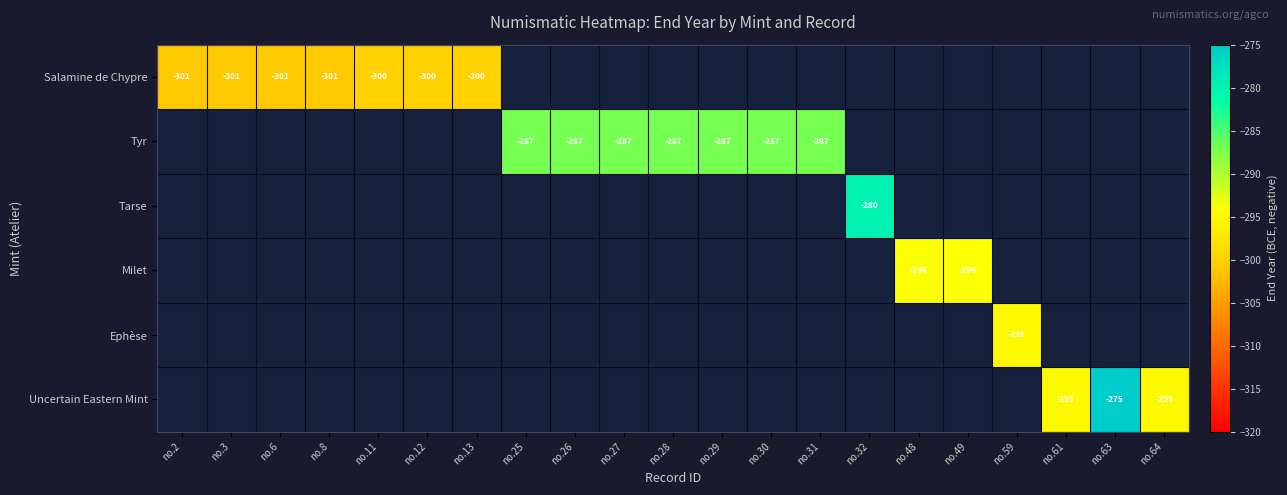

Is it true that Tarse equals -112 at no.32?

False